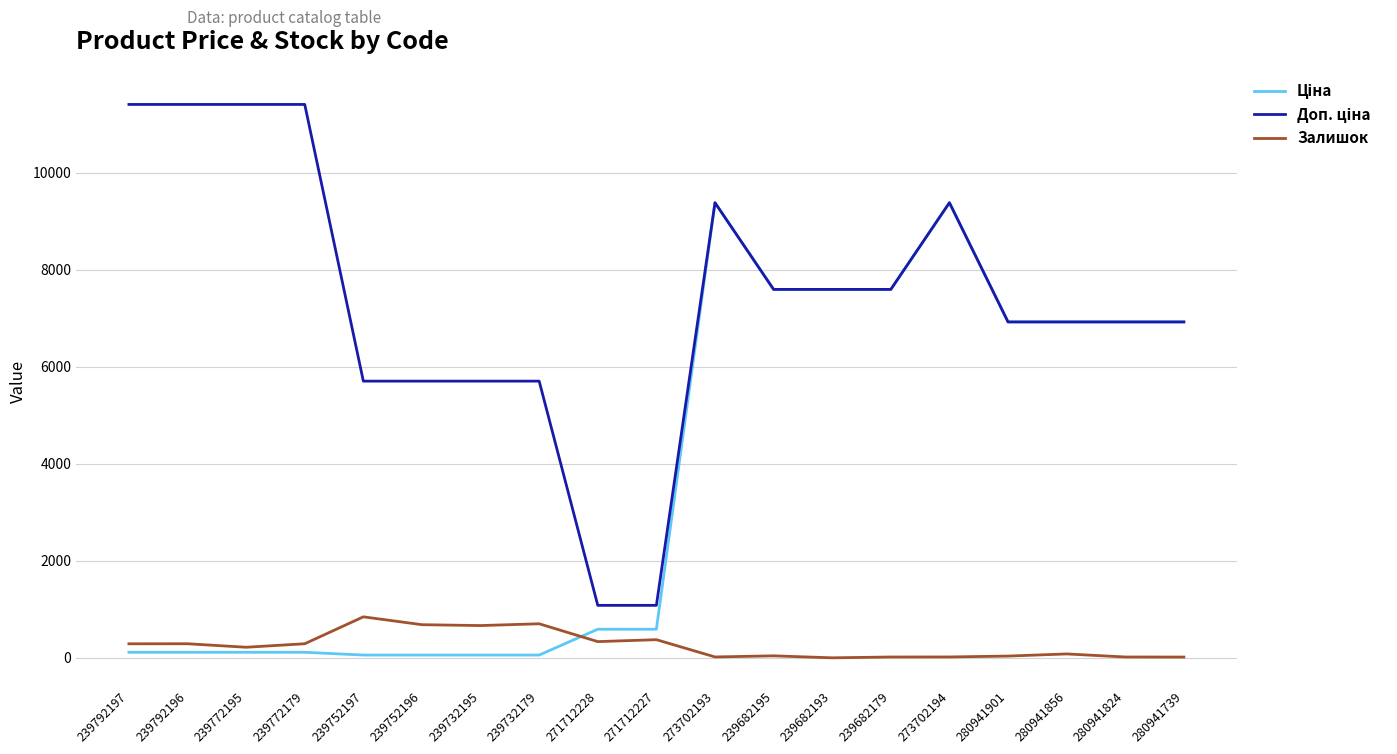

Is this an area chart (filled region under the line)?

No